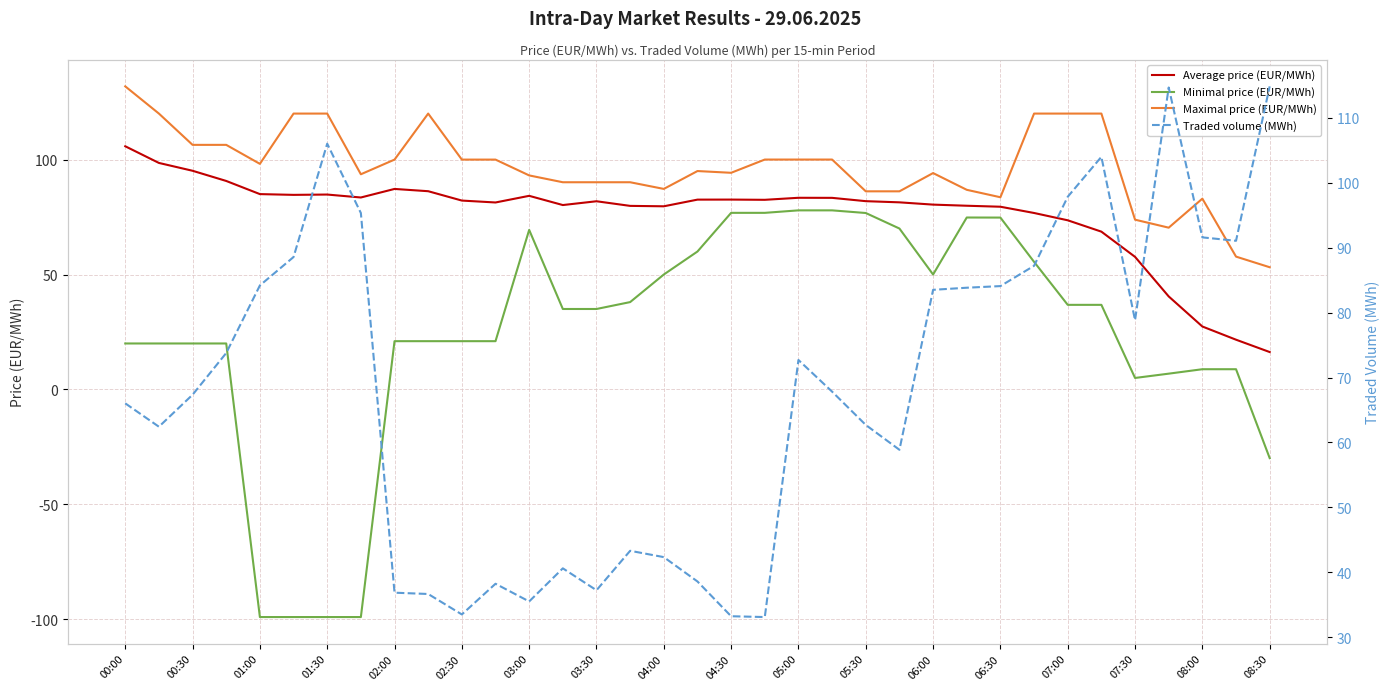

Is it true that Minimal price (EUR/MWh) equals 28.2 at 00:00?

False